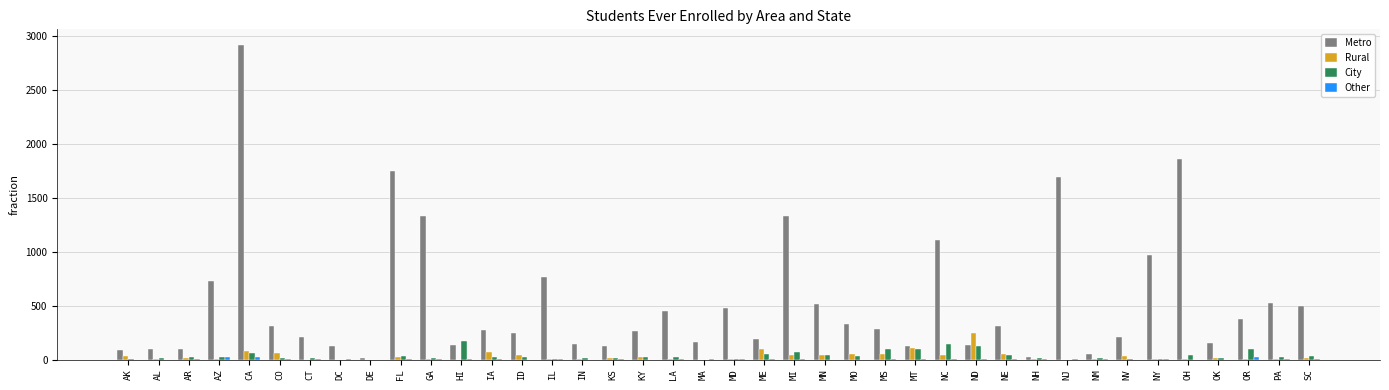

What is the sum of all City values?

1451